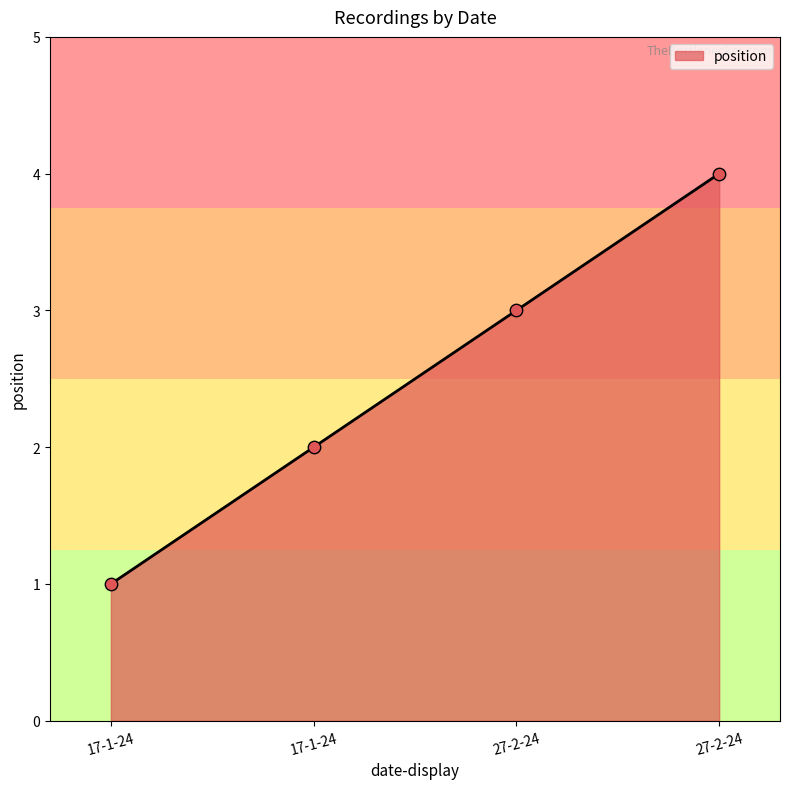

Approximately how many times larger is the value at 27-2-24 compared to 17-1-24?

4.0